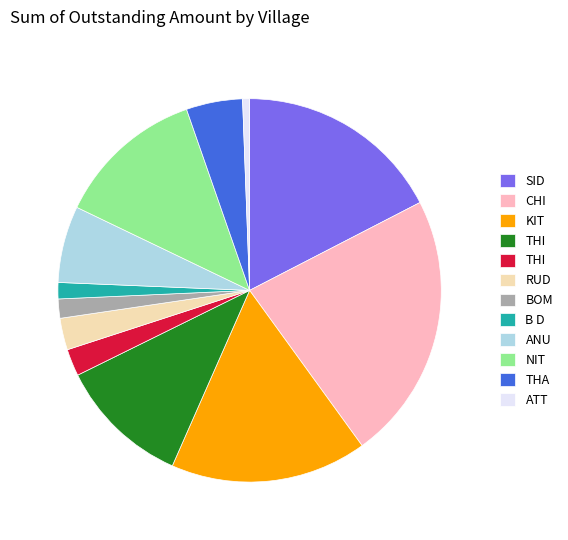

Is there a majority slice in this chart?

No